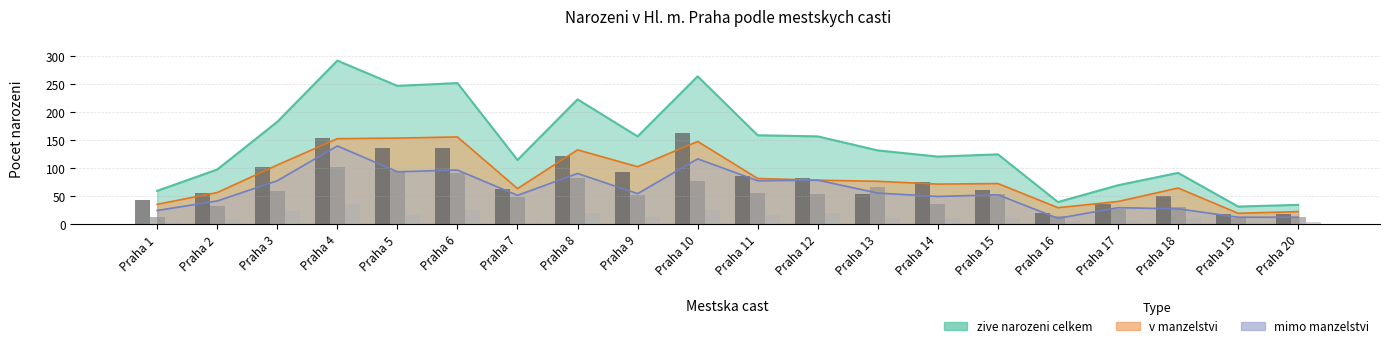

What is the sum of the poradi 2. ditete values at Praha 4 and Praha 12?

155